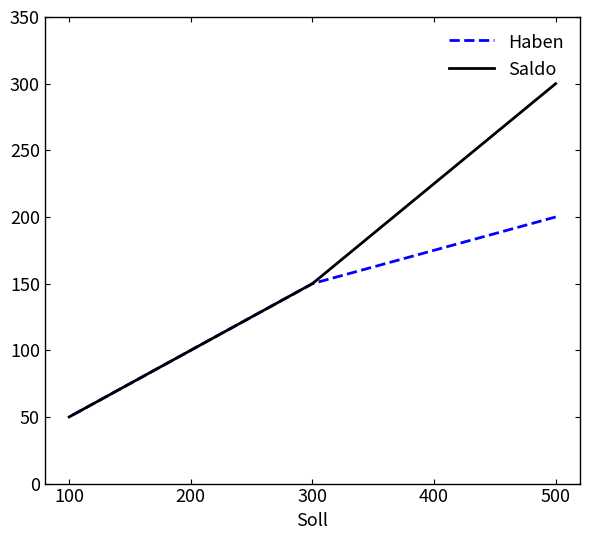

The value of Haben at 500 is 343. True or false?

False